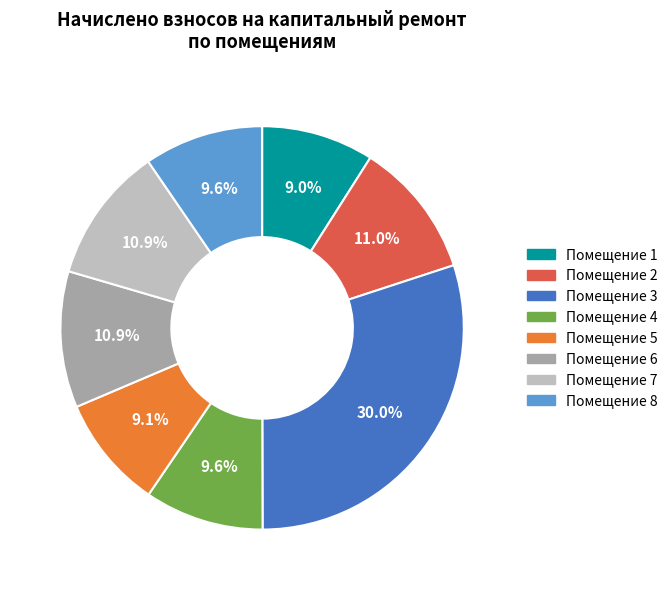

Count the number of slices in the pie.

8